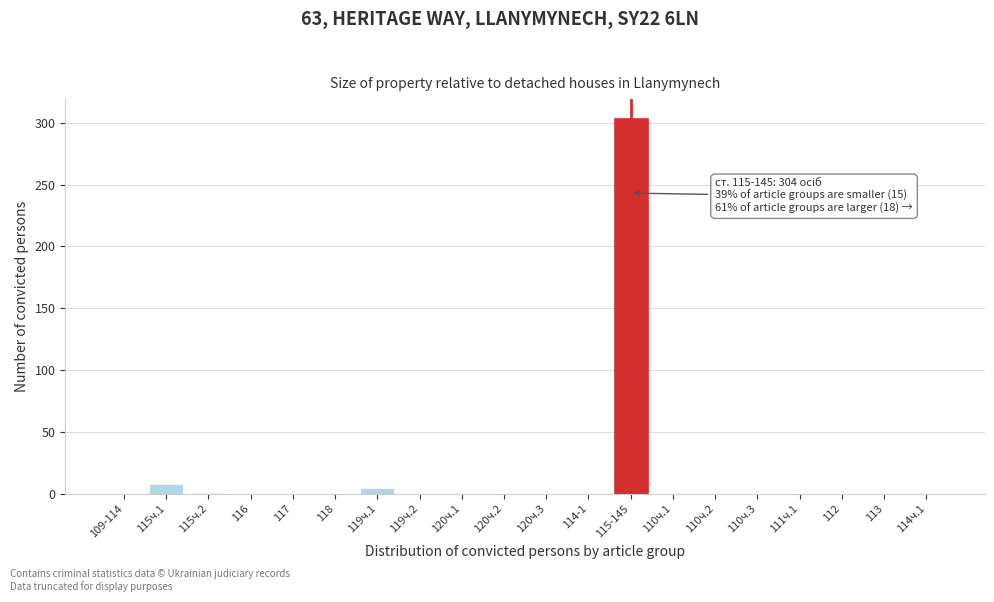

What is the sum of all values?

318